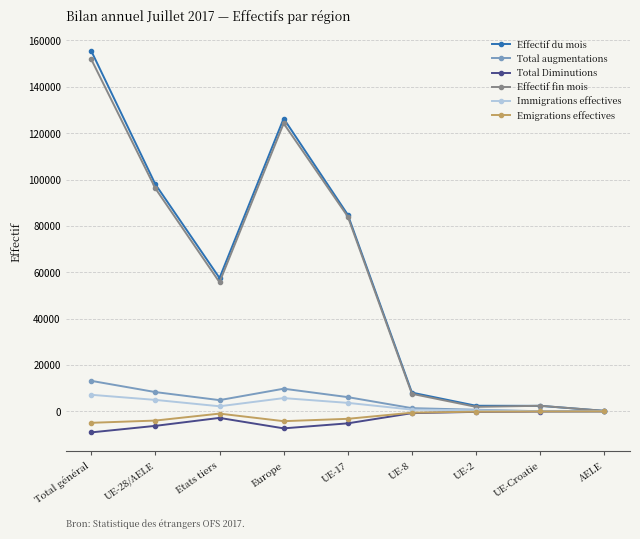

Is it true that Effectif du mois equals 89183 at Total général?

False